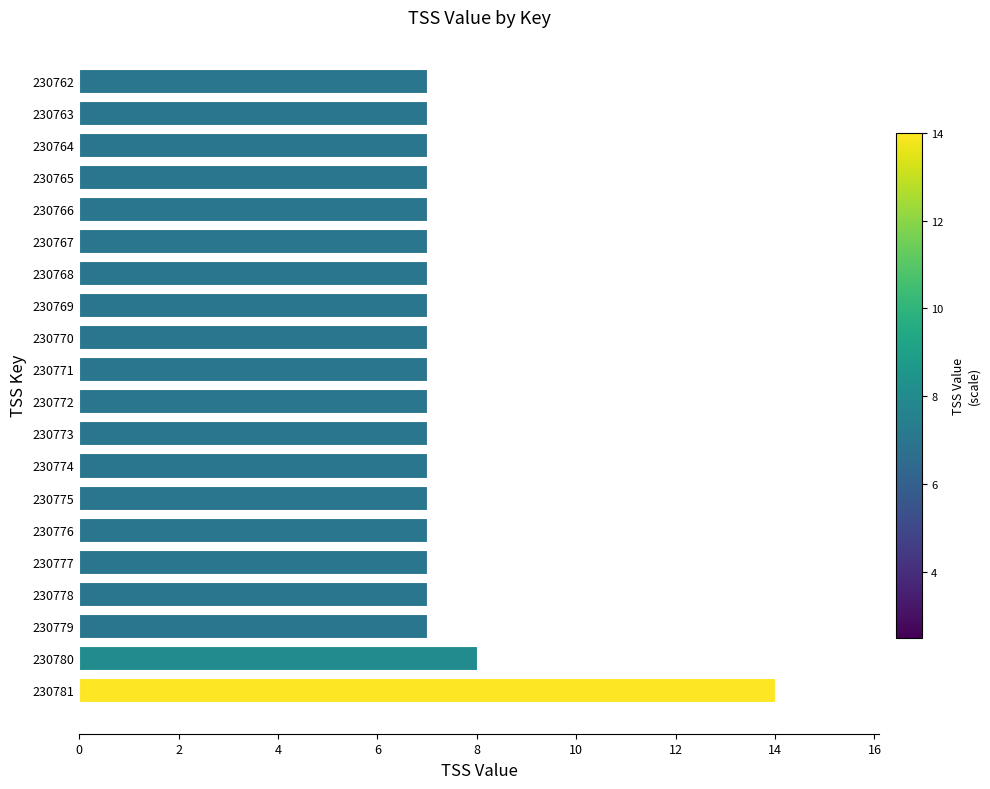

Approximately how many times larger is the value at 230777 compared to 230766?

1.0